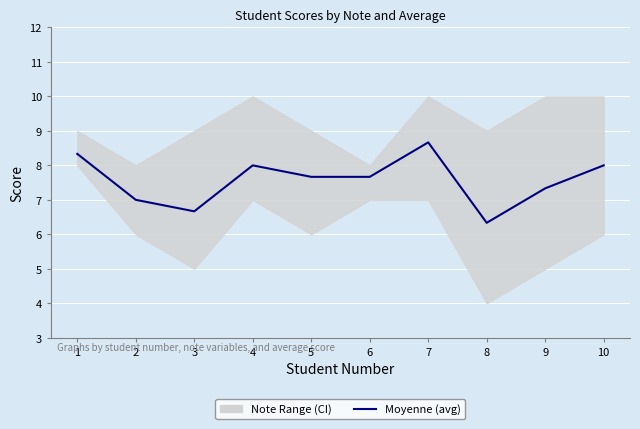

What is the value of the 1st point from the left?

8.3